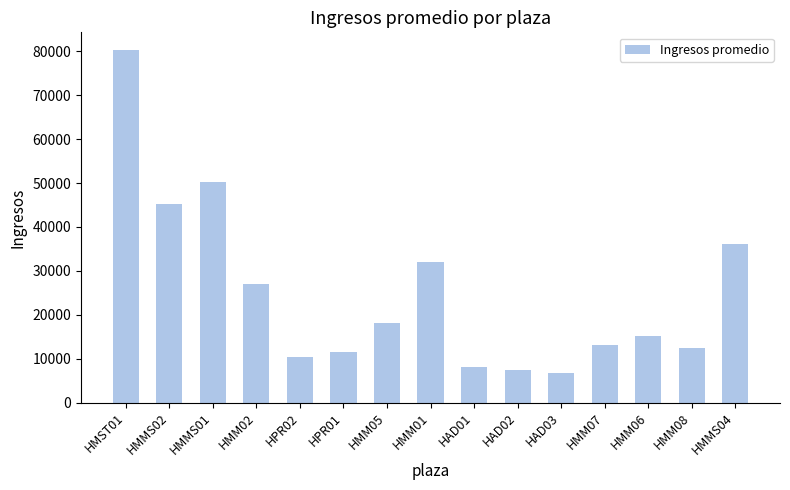

What is the maximum value shown in the chart?

80291.5